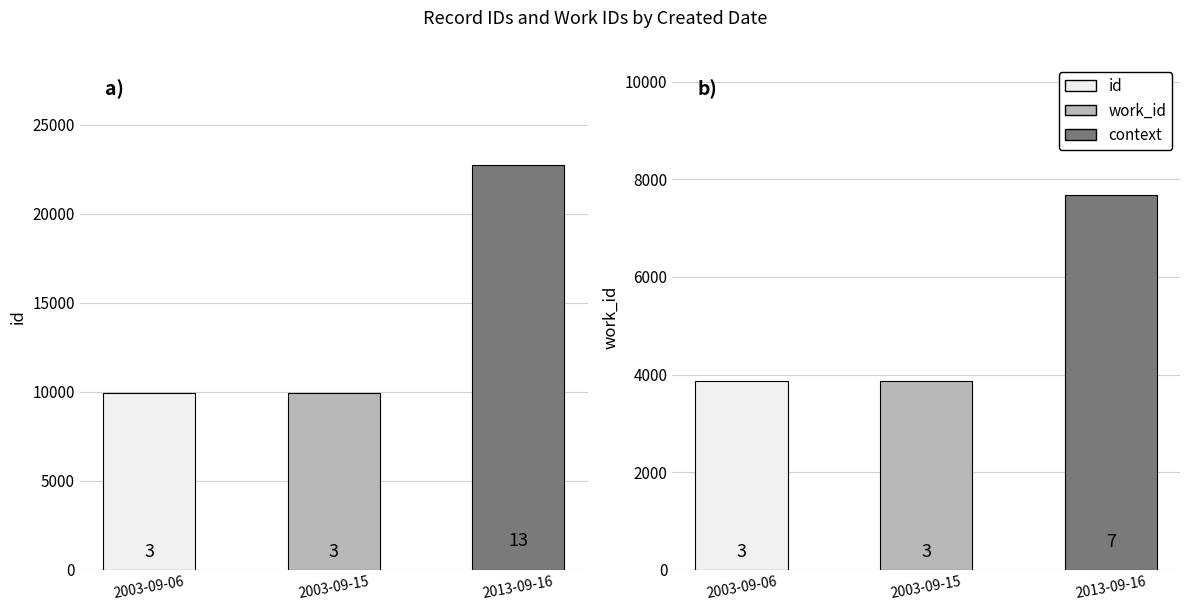

At how many categories does at least one series exceed 13009?

1